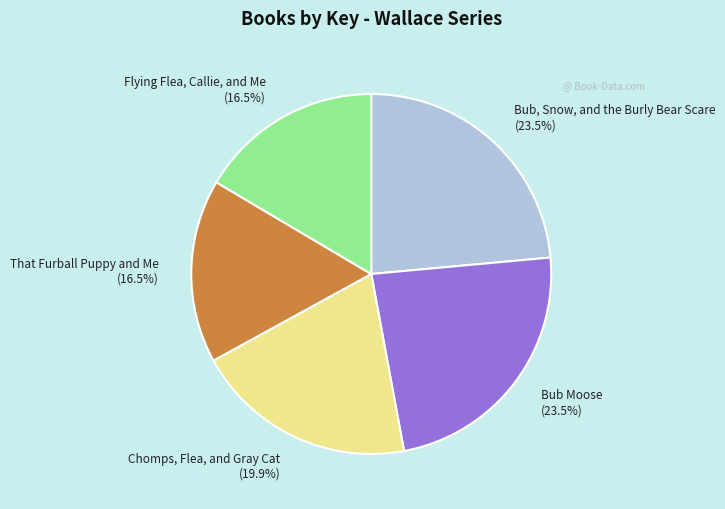

What is the ratio of the value at Flying Flea, Callie, and Me to the value at Chomps, Flea, and Gray Cat?

0.8